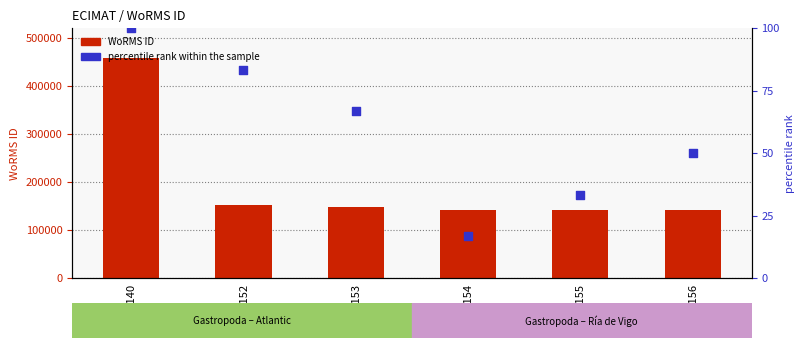

What is the total value across all series at EMR154?

140699.7